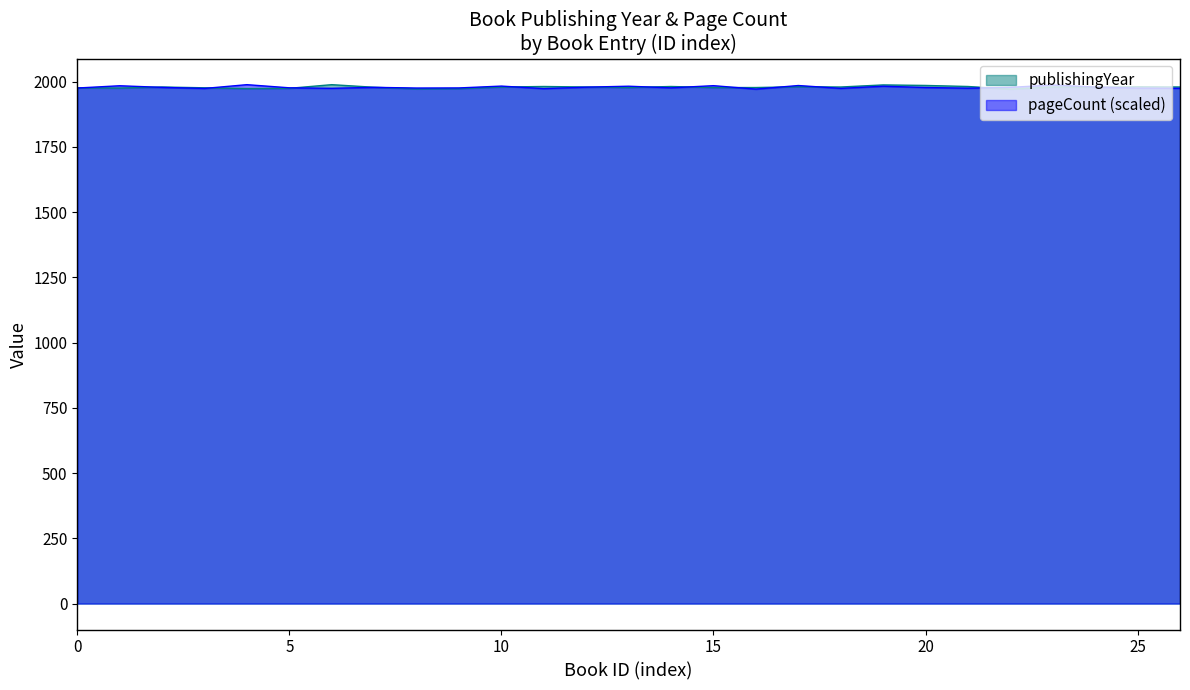

Which series ends up on top after the final intersection of pageCount and publishingYear?

publishingYear